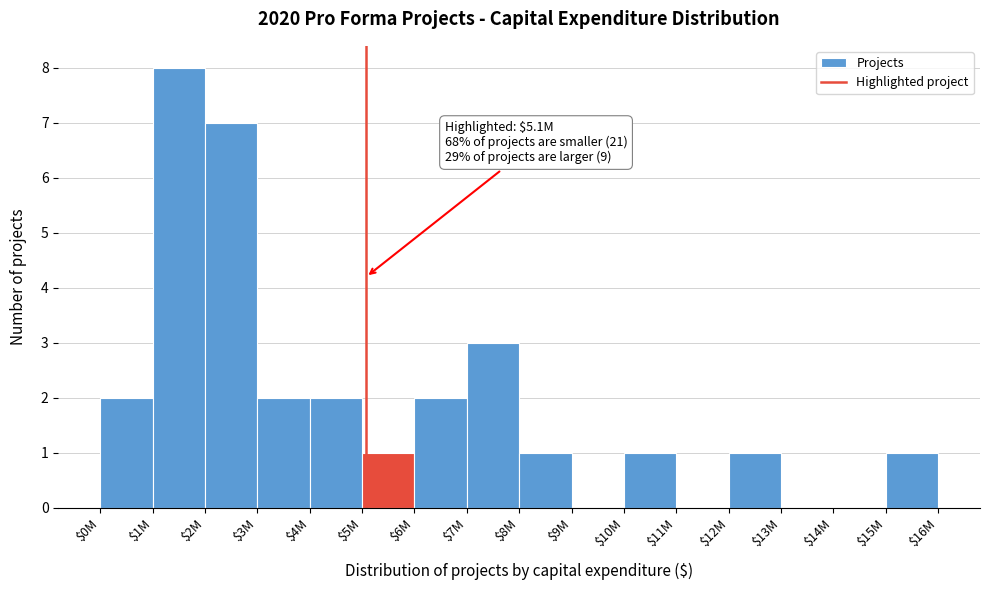

Which label corresponds to the largest value in the chart?

$1M